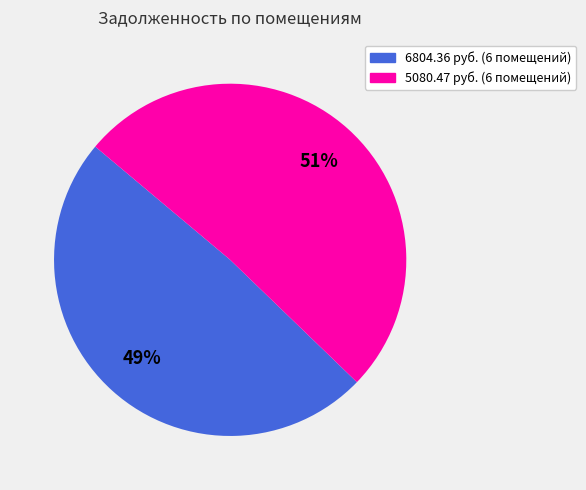

Is there any slice that represents more than half of the pie?

Yes